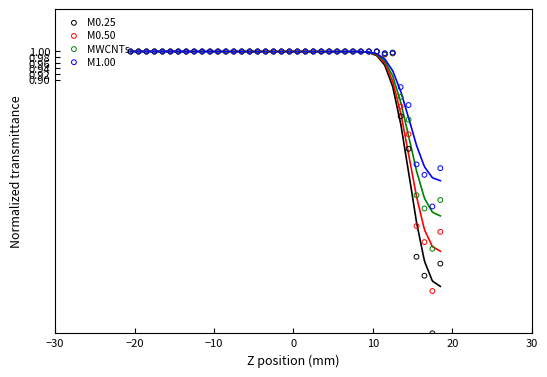

Which series has the widest spread of Y values?

M0.25